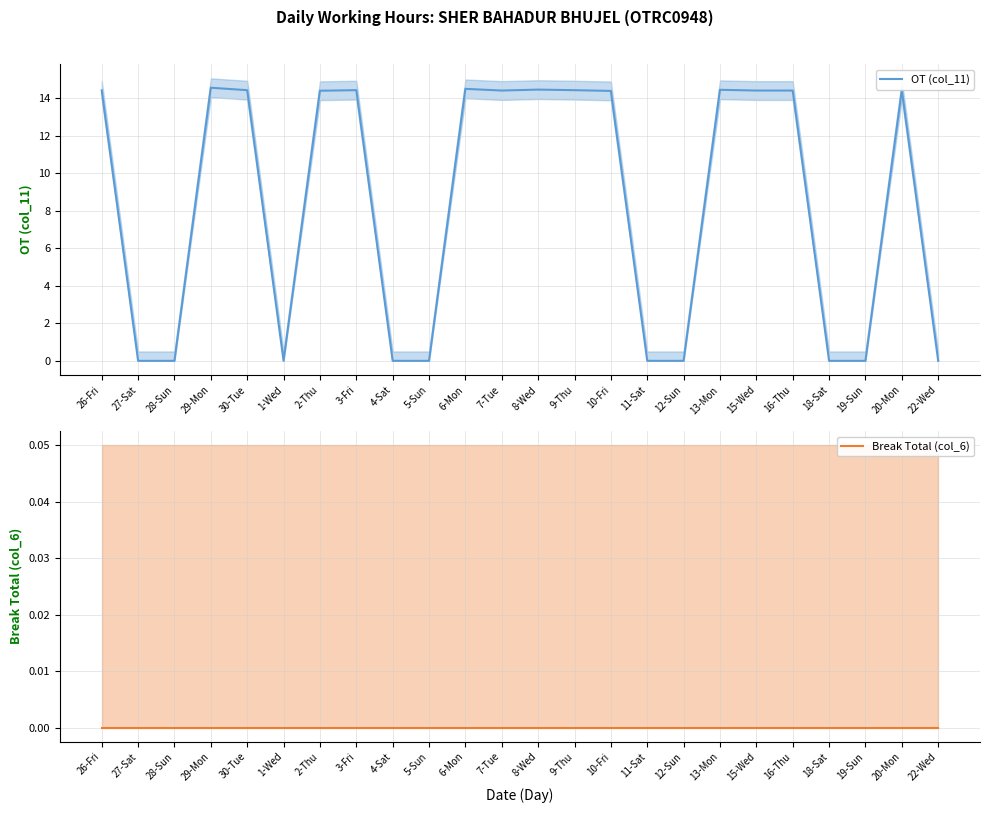

Which series changed the most between 9-Thu and 16-Thu?

OT (col_11)